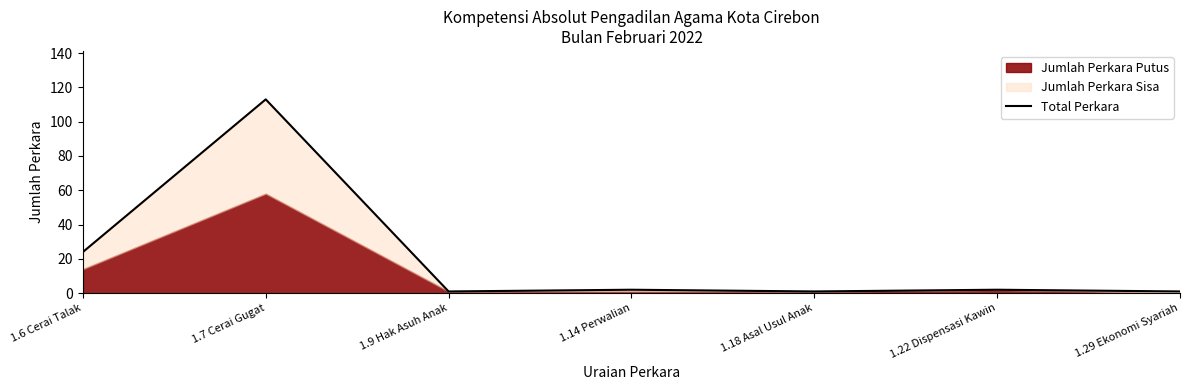

Rank the categories by value from highest to lowest.

1.7 Cerai Gugat, 1.6 Cerai Talak, 1.14 Perwalian, 1.22 Dispensasi Kawin, 1.9 Hak Asuh Anak, 1.18 Asal Usul Anak, 1.29 Ekonomi Syariah